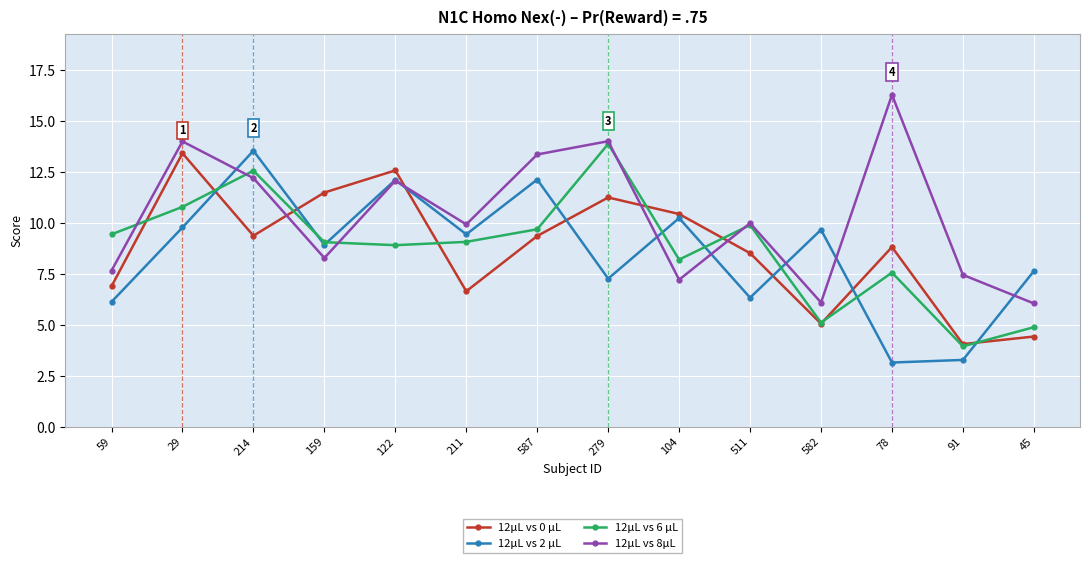

How many interior local peaks does the 12μL vs 2 μL series have?

5